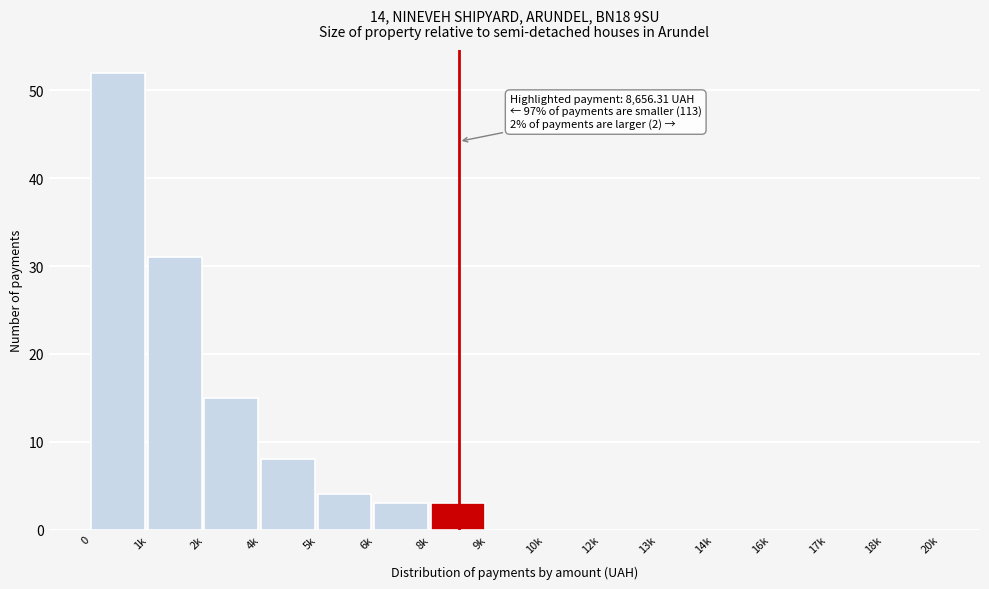

Reading right to left, list all the values displayed in this chart.

18k=0	17k=0	16k=0	14k=0	13k=0	12k=0	10k=0	9k=0	8k=3	6k=3	5k=4	4k=8	2k=15	1k=31	0=52